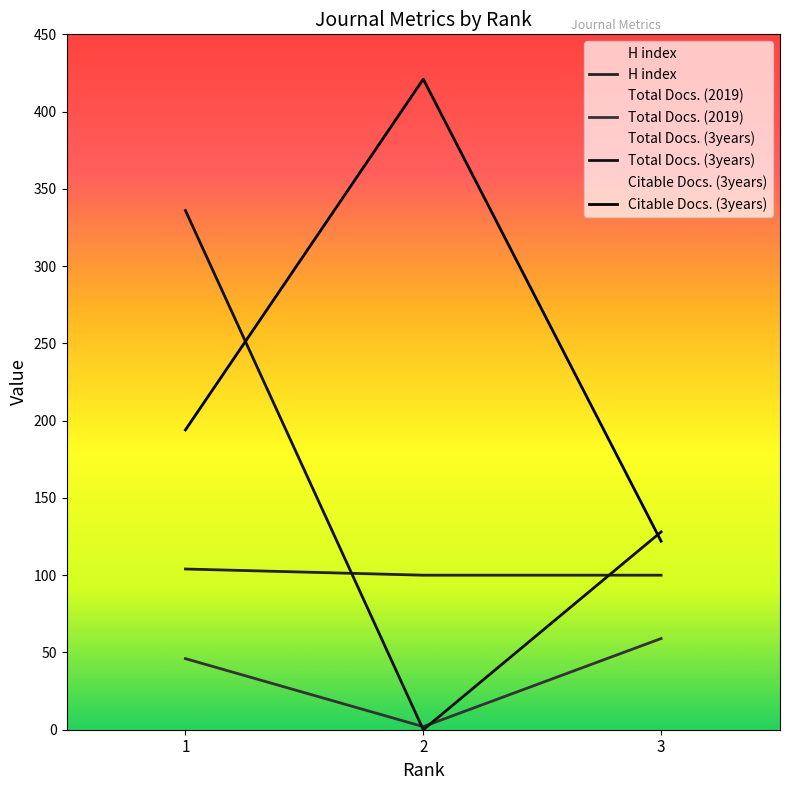

Between 3 and 2, which is larger?

3